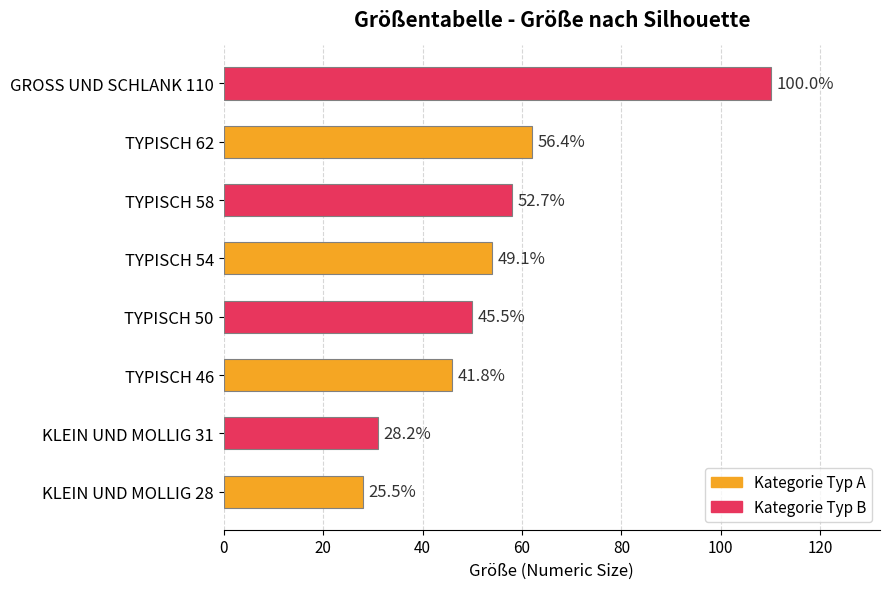

Does the chart contain any negative values?

No